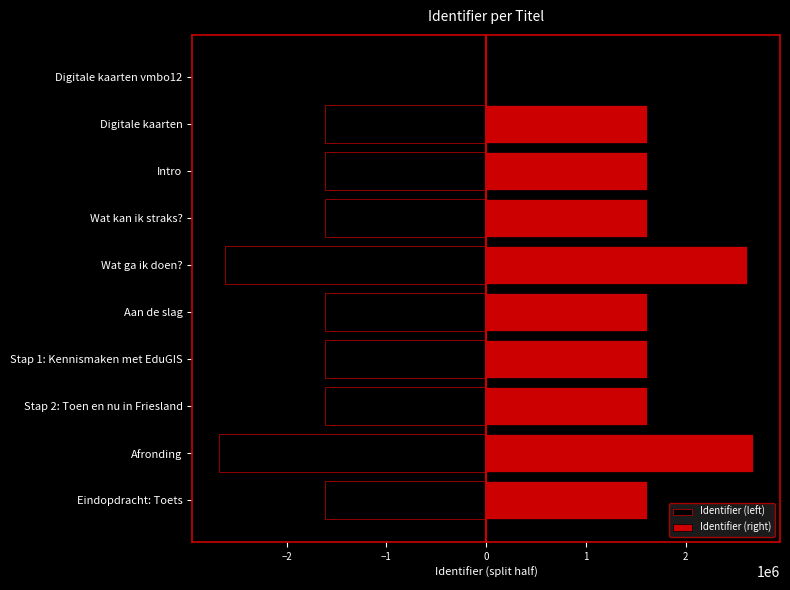

Reading right to left, what are all the values shown in this chart?

Identifier (left): -1611992.0	-2675876.0	-1611991.0	-1611990.0	-1611989.5	-2617321.0	-1611988.0	-1611987.0	-1611986.5	0.0
Identifier (right): 1611992.0	2675876.0	1611991.0	1611990.0	1611989.5	2617321.0	1611988.0	1611987.0	1611986.5	0.0